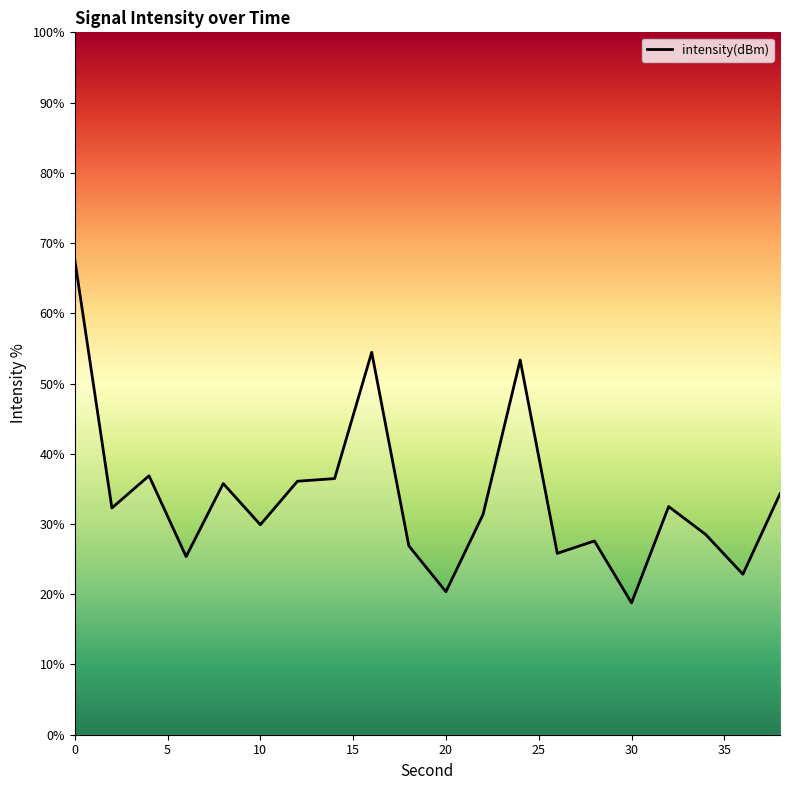

What is the difference between the maximum and minimum values?

48.9